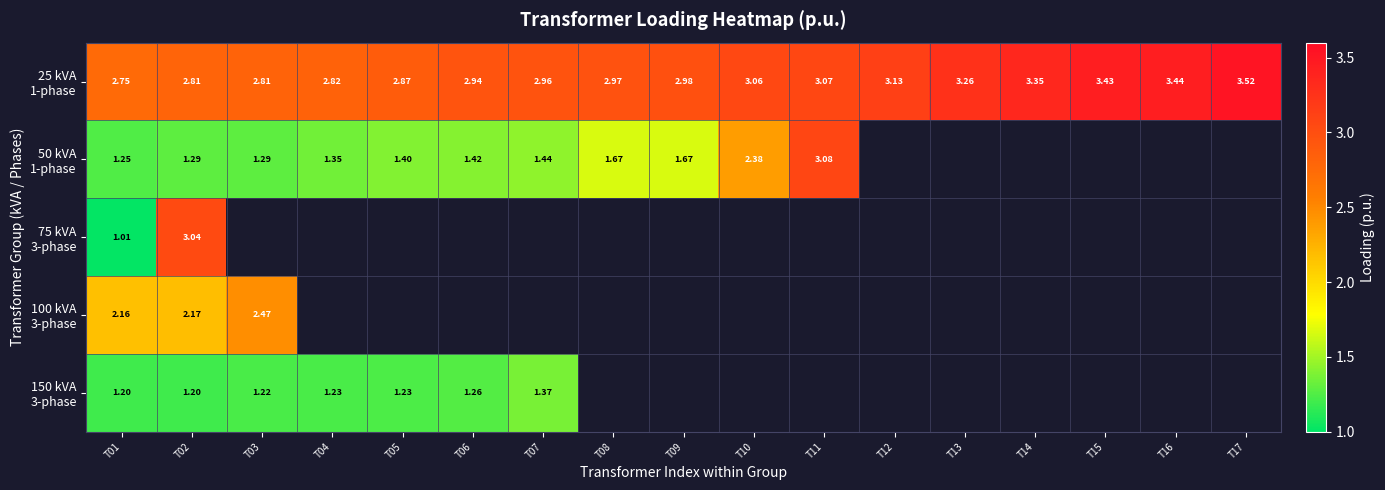

Which series has the largest total across all categories?

25 kVA 1-phase